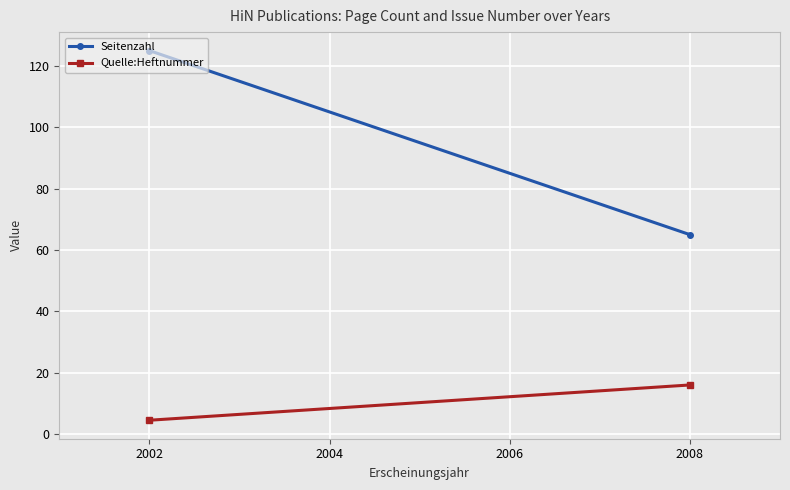

What is the difference between the maximum and minimum values in the Seitenzahl series?

60.0